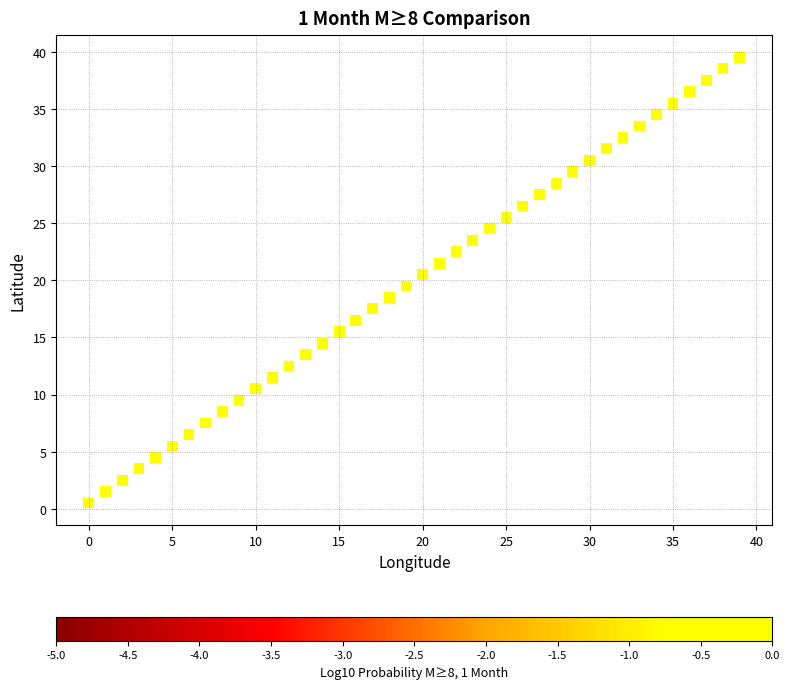

What is the range of Y values (max minus min)?

39.0